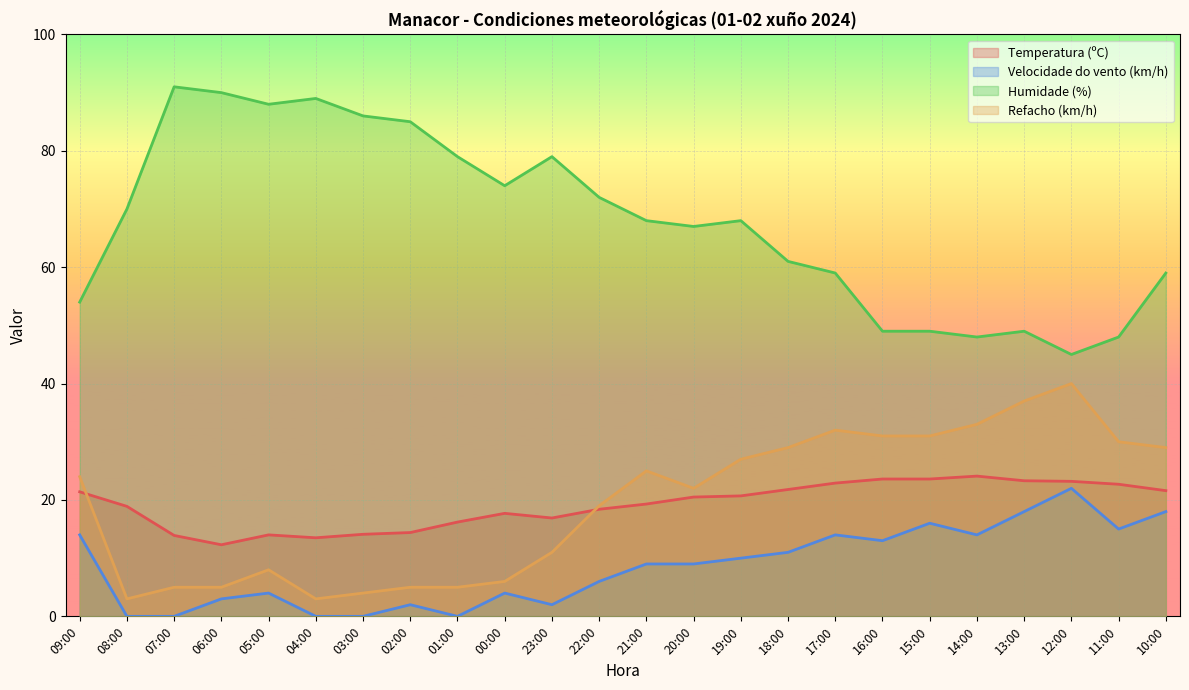

In Humidade (%), how many points are lower than both neighbors (excluding endpoints)?

5